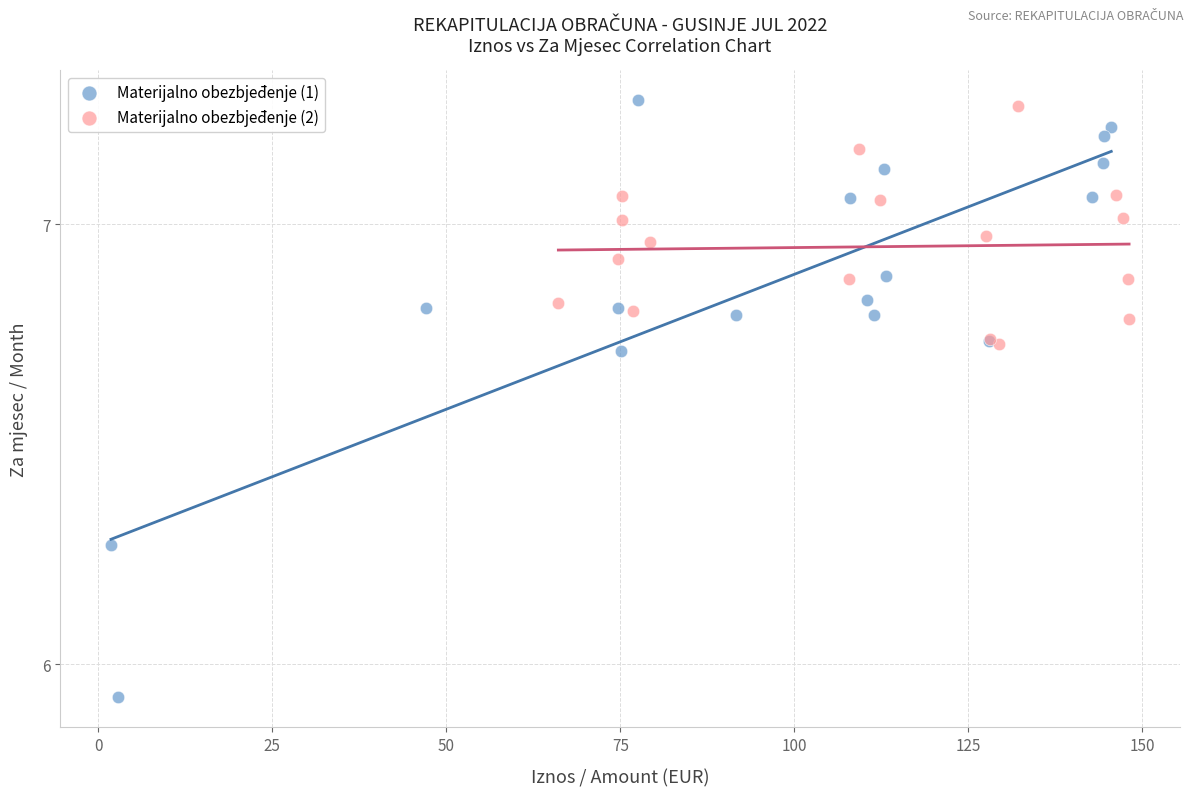

Which series has the largest Y range (max minus min)?

Materijalno obezbjeđenje (1)